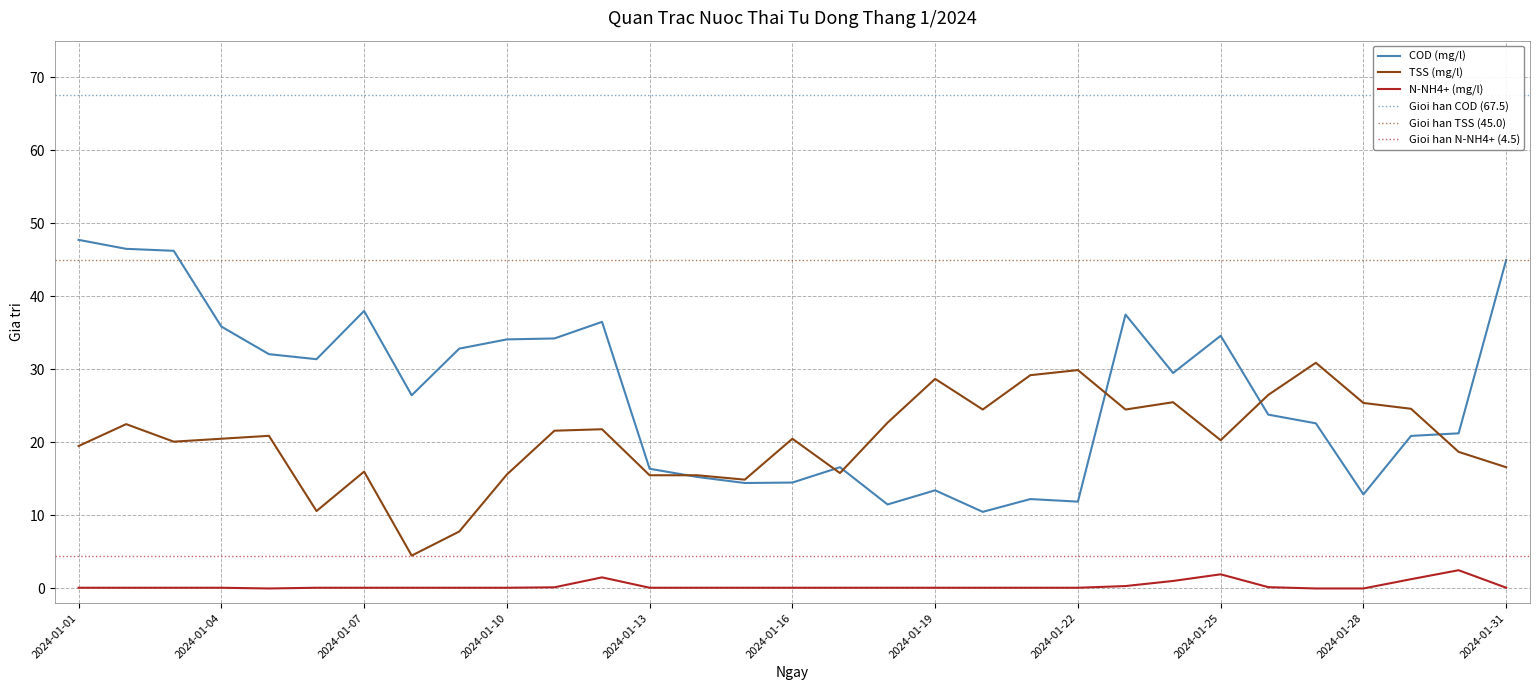

Does the chart have visible grid lines?

Yes